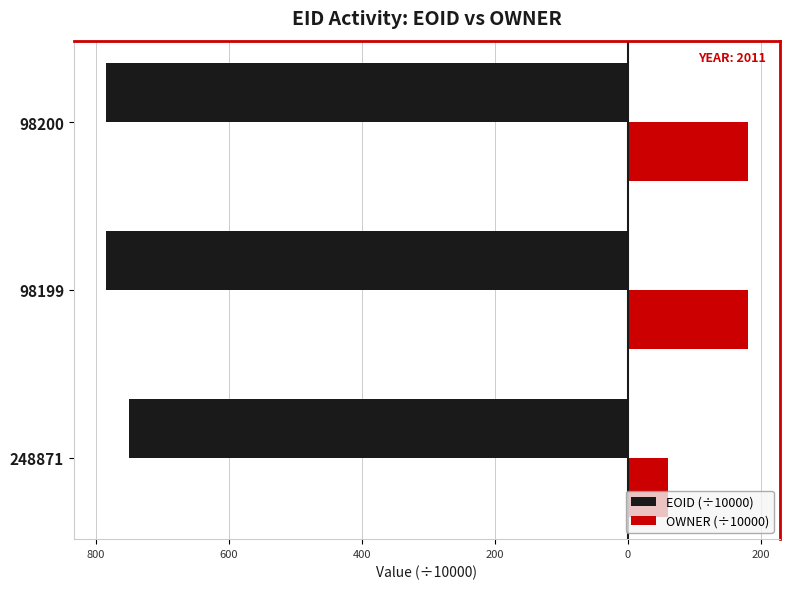

What are all the series names shown in the legend?

EOID (÷10000), OWNER (÷10000)